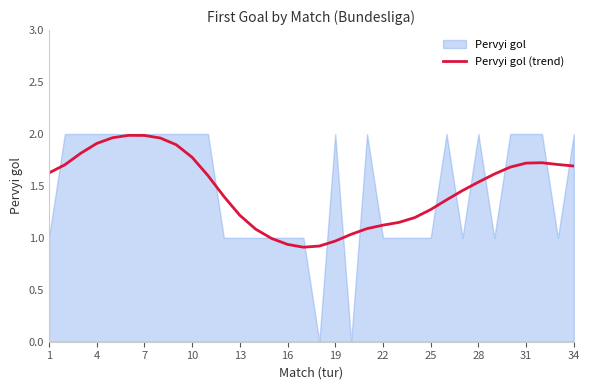

At which label is the value closest to 1?

14